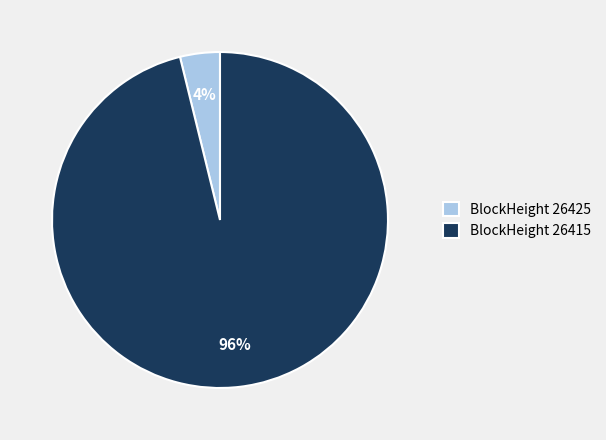

Rank the categories by value from lowest to highest.

BlockHeight 26425, BlockHeight 26415